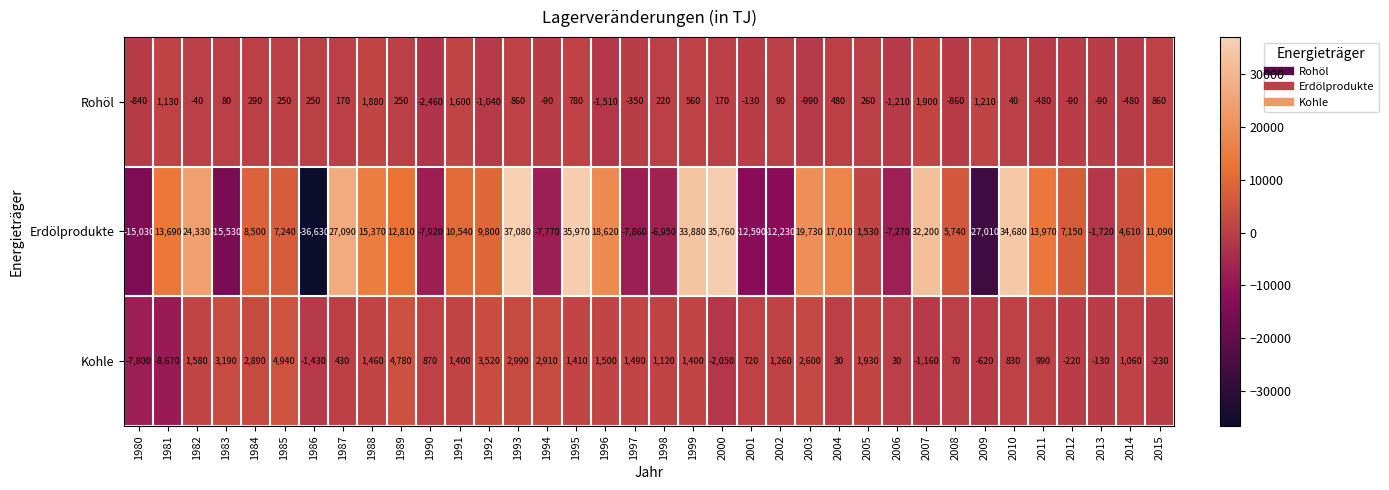

Which series has the largest total across all categories?

Erdölprodukte